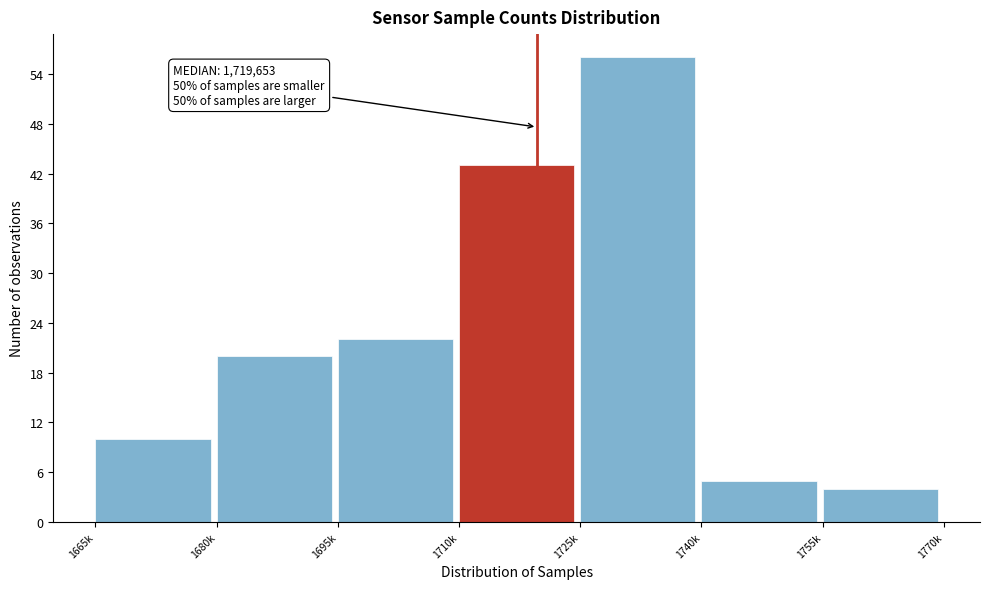

Reading right to left, what are all the values shown in this chart?

1755k=4	1740k=5	1725k=56	1710k=43	1695k=22	1680k=20	1665k=10